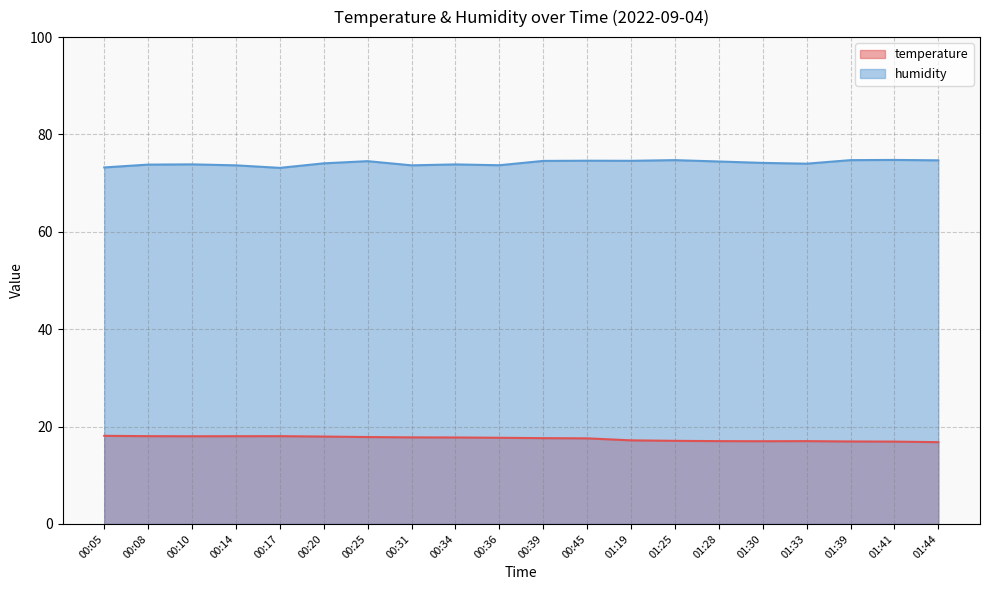

True or false: temperature and humidity cross at least once.

False